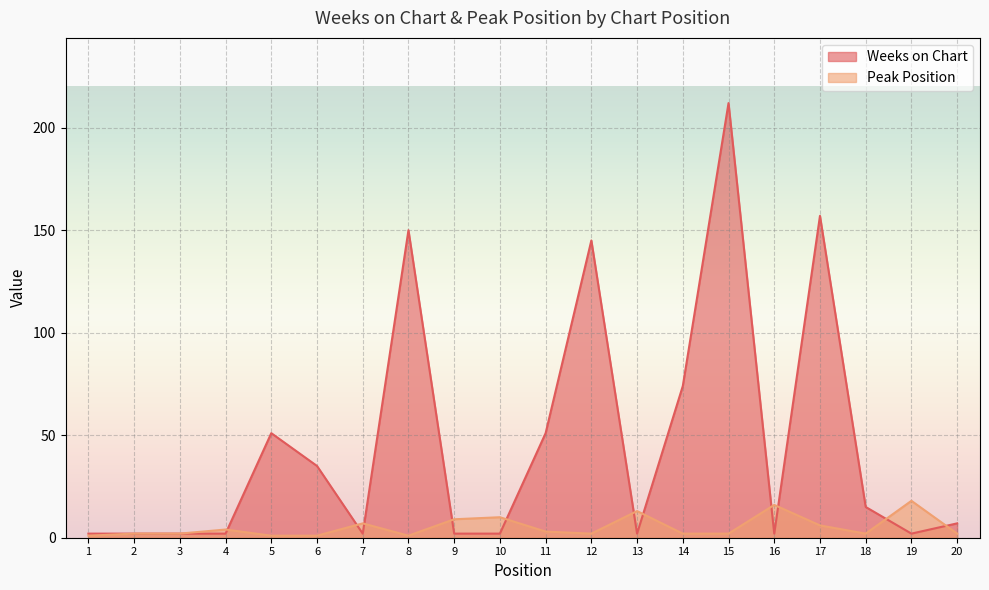

At which category does Peak Position reach its first local valley?

8